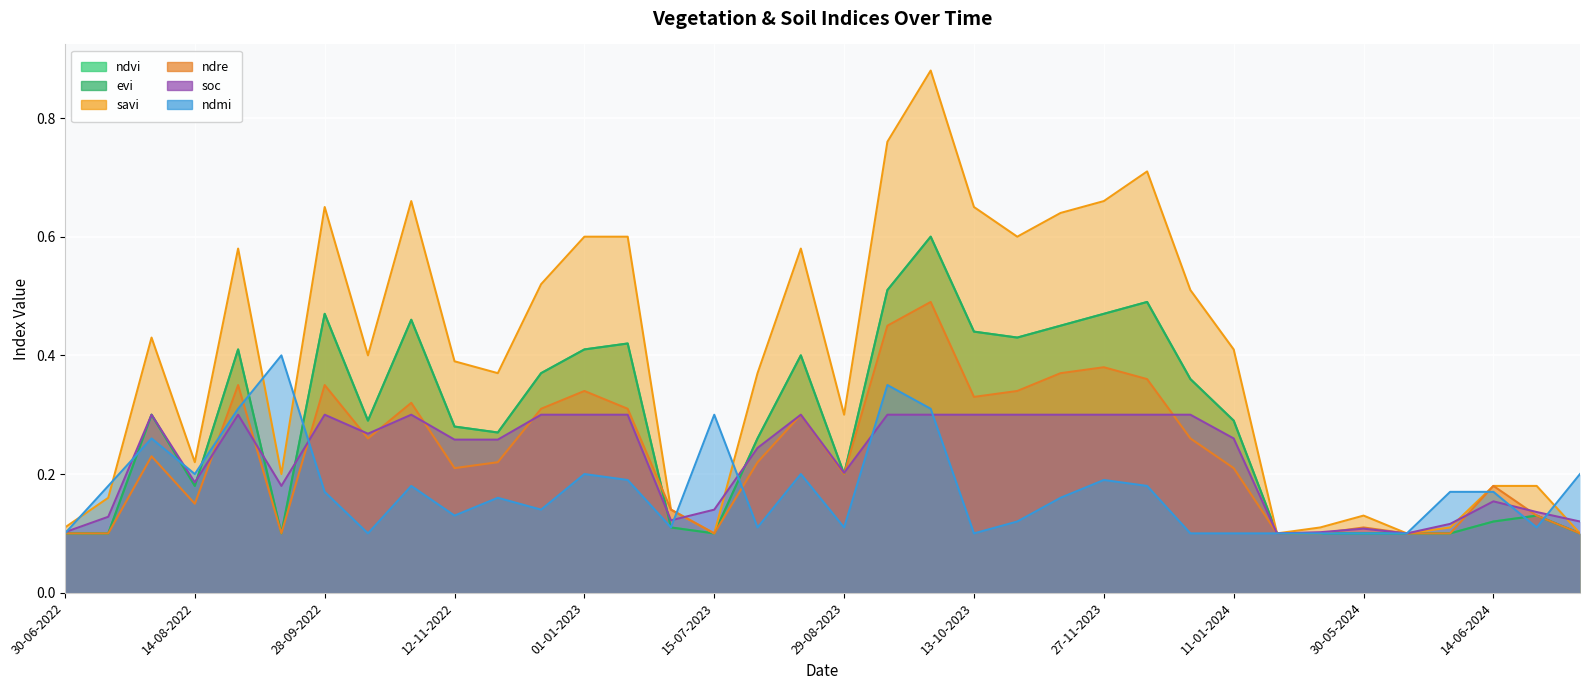

What is the difference between the maximum and minimum values in the ndre series?

0.4